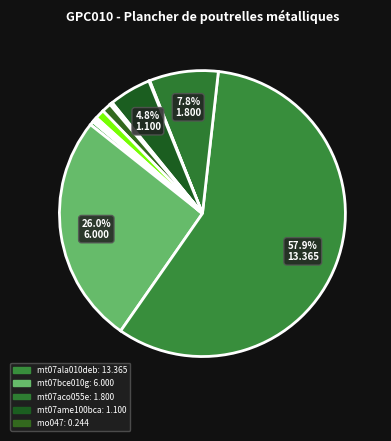

Count the number of slices in the pie.

13